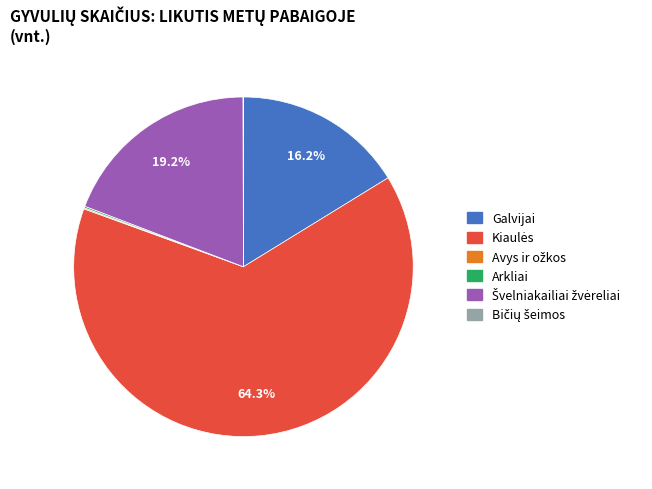

Does any single category account for the majority?

Yes